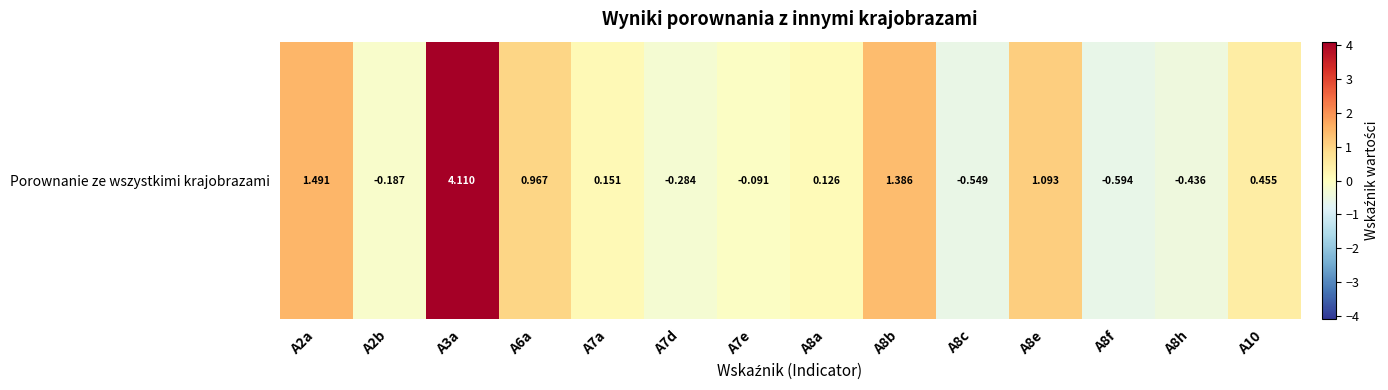

Reading left to right, transcribe all the data shown in this chart.

1.5	-0.2	4.1	1.0	0.2	-0.3	-0.1	0.1	1.4	-0.5	1.1	-0.6	-0.4	0.5